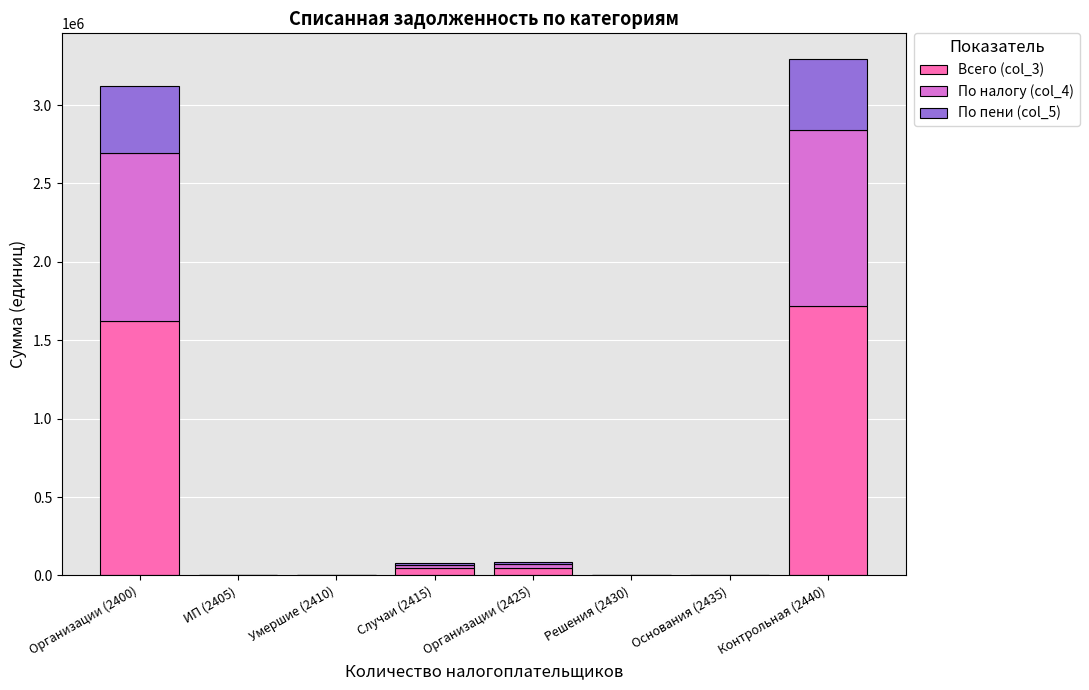

Which category has the highest value in the Всего (col_3) series?

Контрольная (2440)